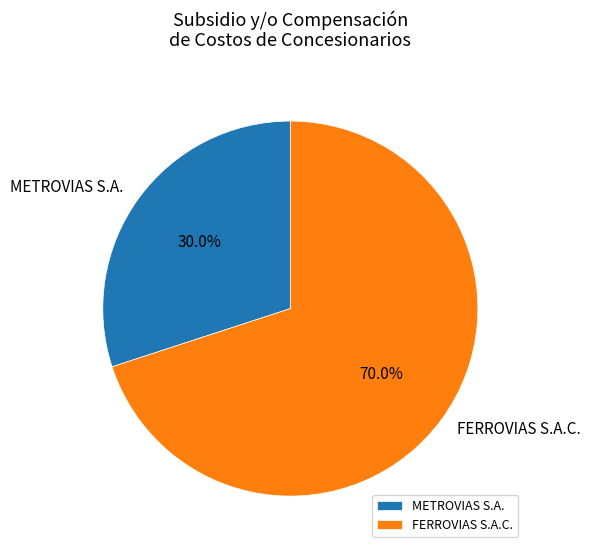

Count the number of slices in the pie.

2